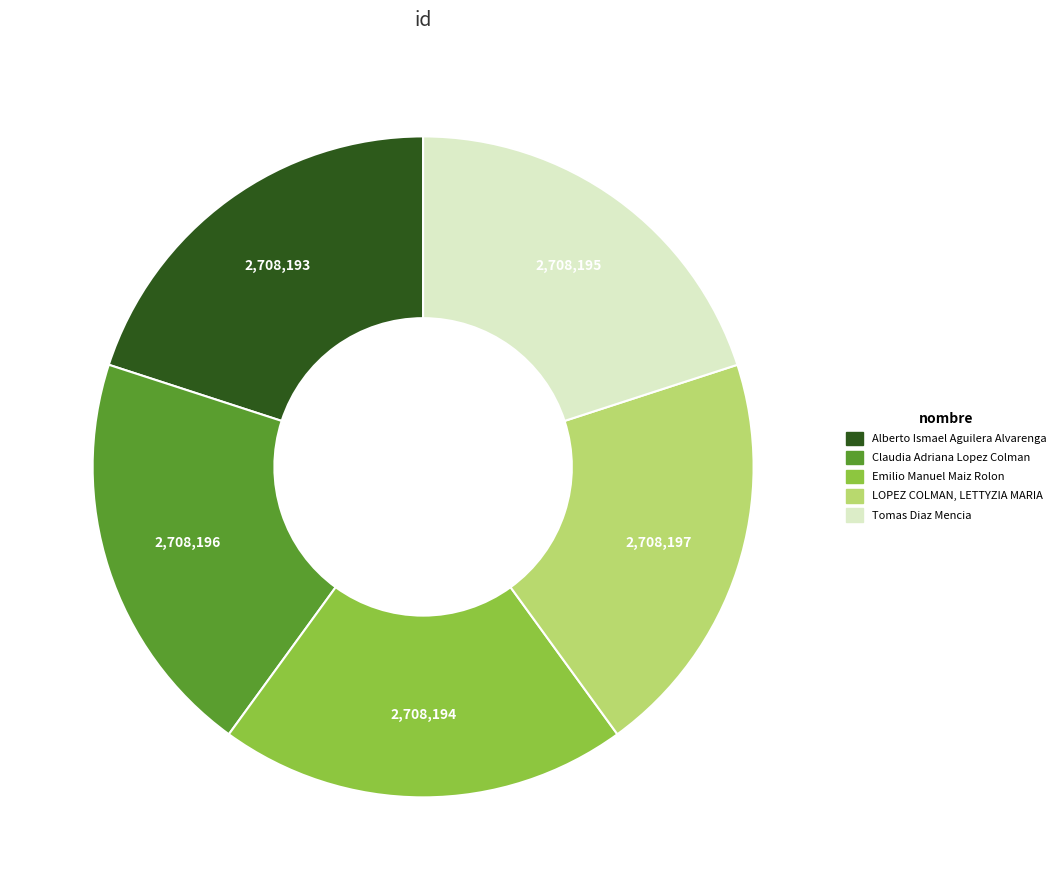

Is the sum of Emilio Manuel Maiz Rolon and Tomas Diaz Mencia greater than half?

No